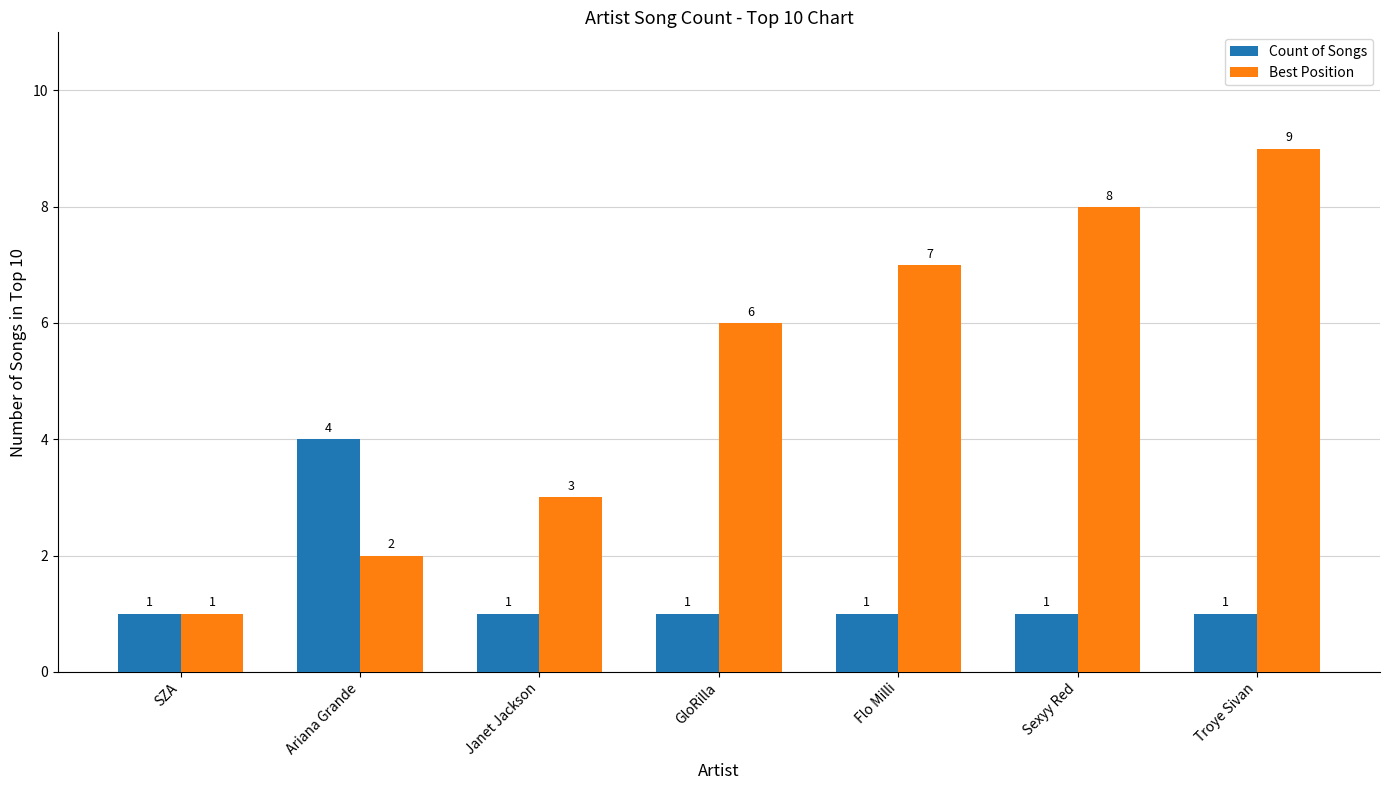

How many groups of bars are there?

7